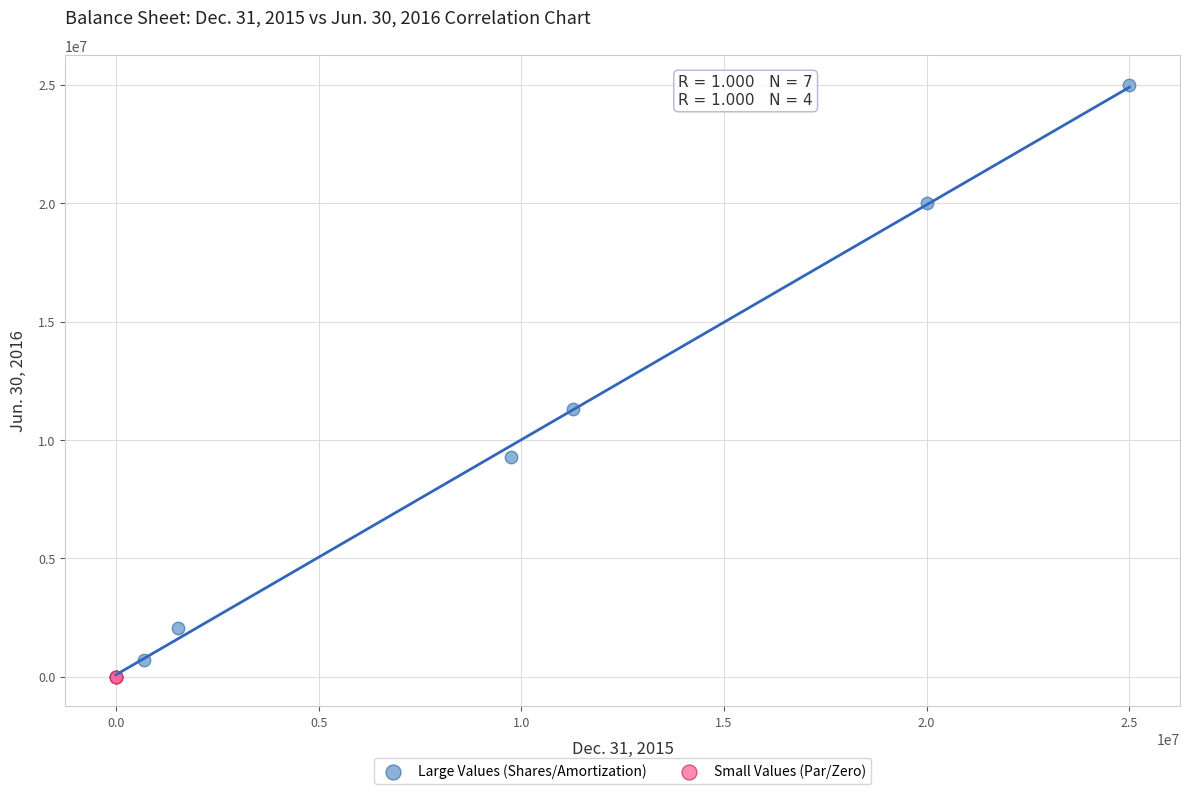

Which series reaches the maximum Y coordinate?

Large Values (Shares/Amortization)